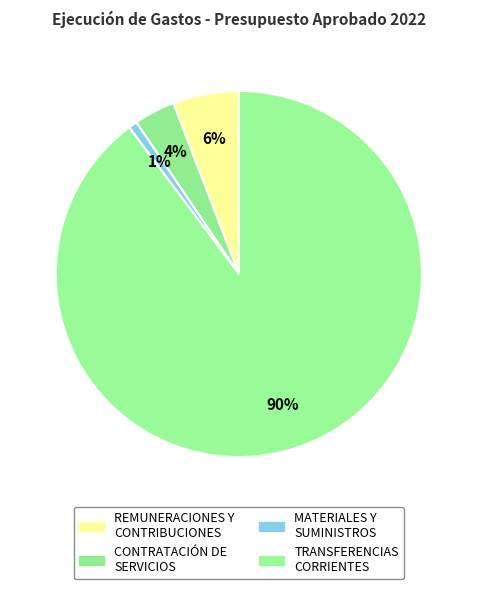

Between TRANSFERENCIAS CORRIENTES and MATERIALES Y SUMINISTROS, which is larger?

TRANSFERENCIAS CORRIENTES